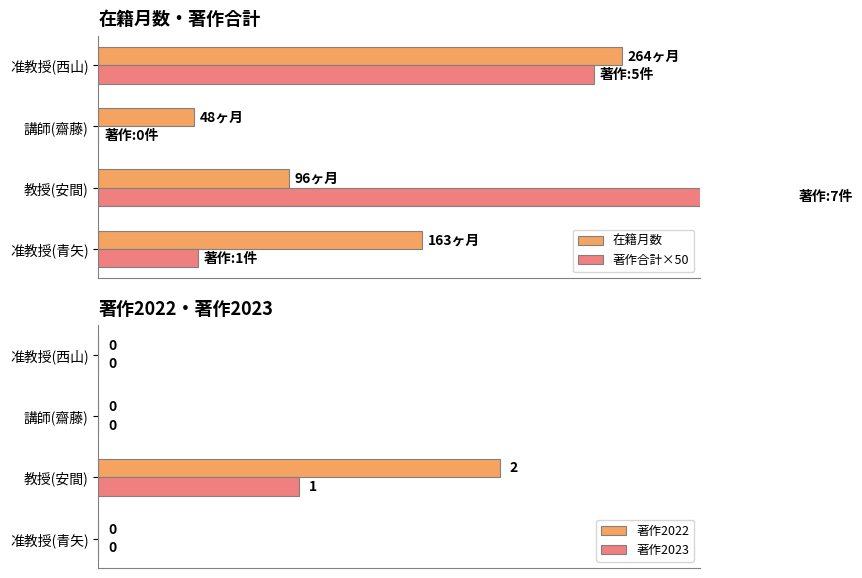

Is the value of 著作2022 at 教授(安間) greater than the value of 著作2023 at 准教授(西山)?

Yes